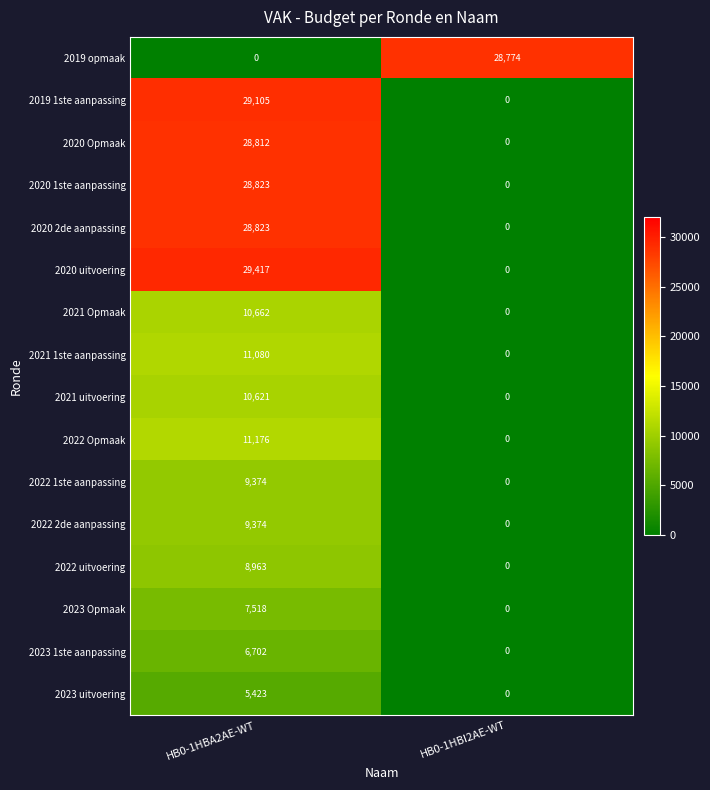

List the labels in order of 2021 uitvoering value, largest first.

HB0-1HBA2AE-WT, HB0-1HBI2AE-WT